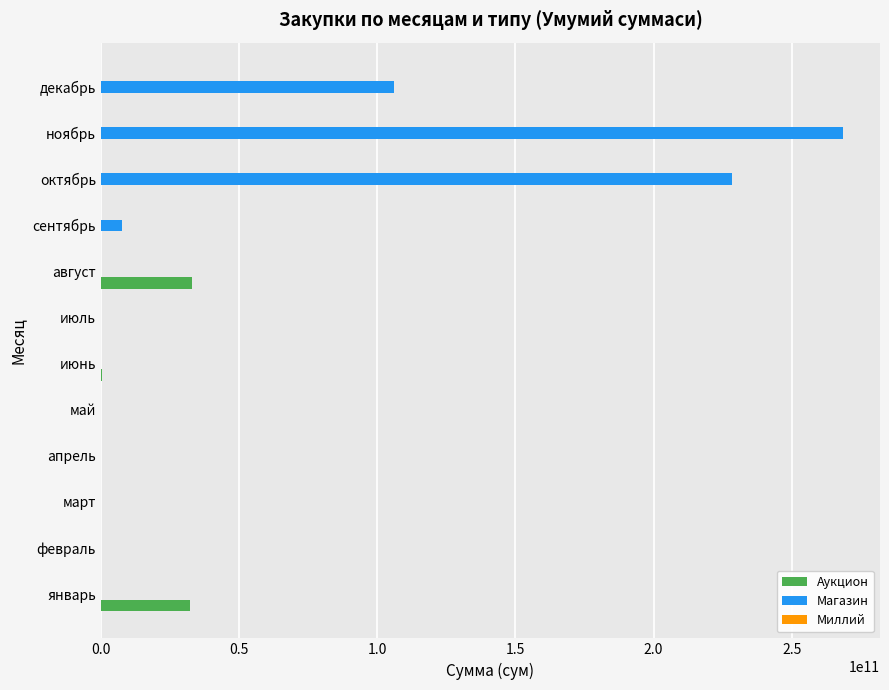

Which series has the largest total across all categories?

Магазин